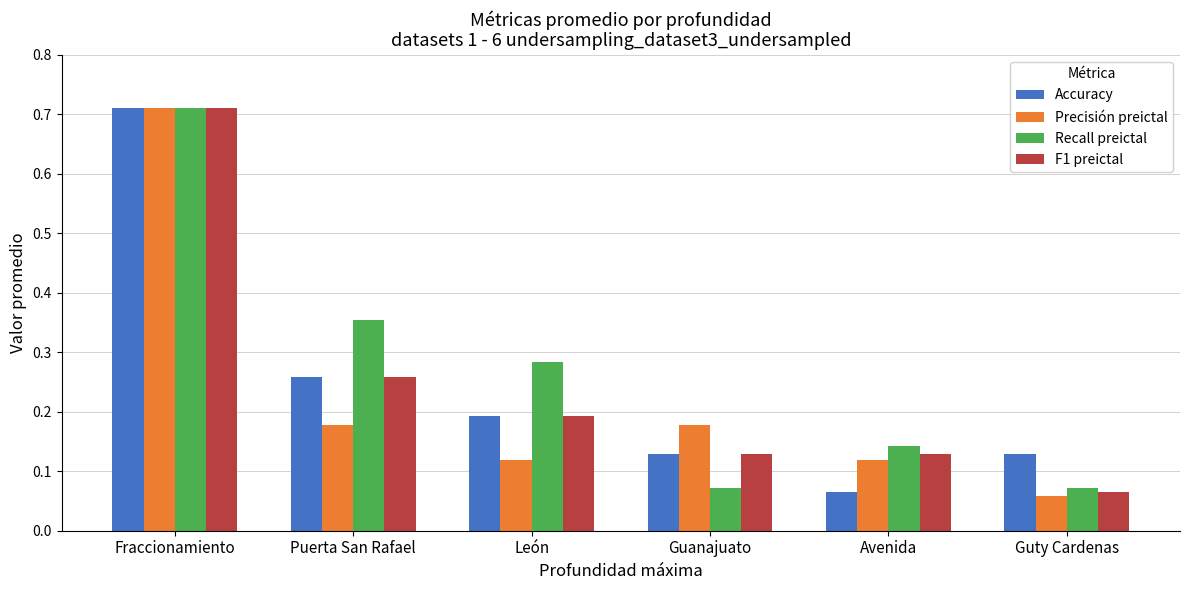

What is the label of the 6th bar from the left?

Guty Cardenas